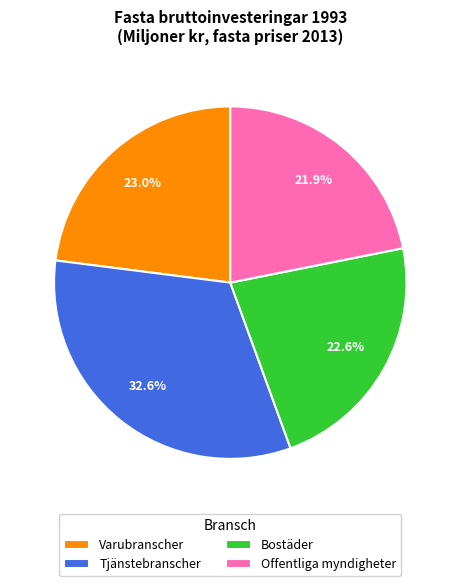

What percentage is the Tjänstebranscher slice, to the nearest percent?

33%